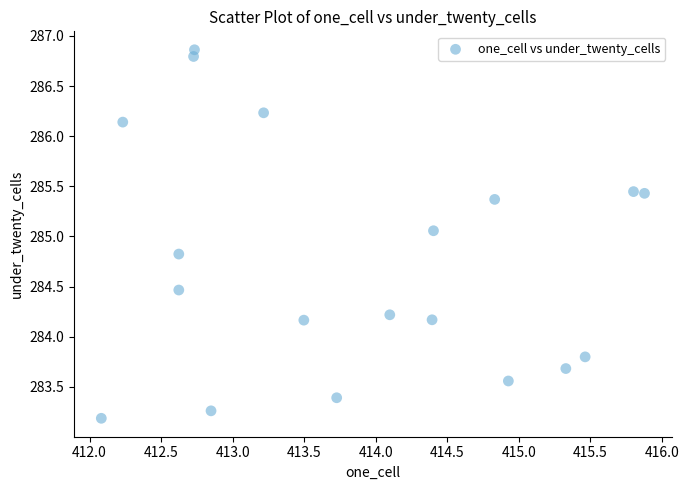

What is the range of Y values (max minus min)?

3.7